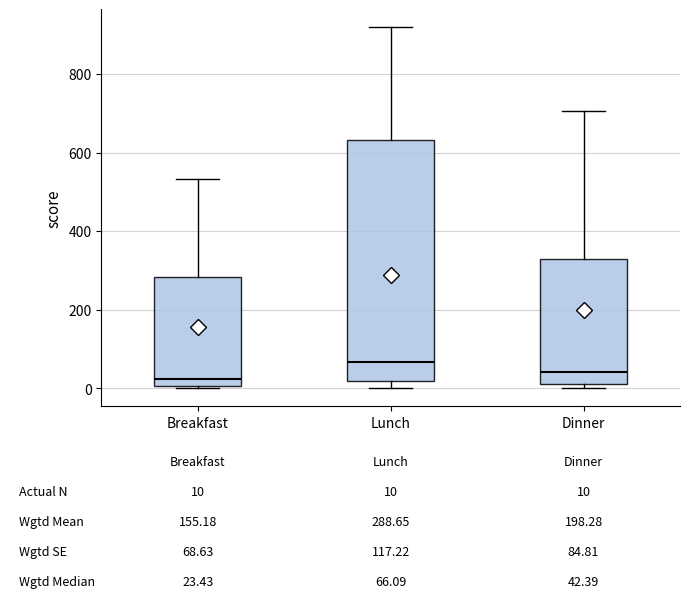

Comparing the boxes themselves (not the whiskers), which one is the tallest?

Lunch